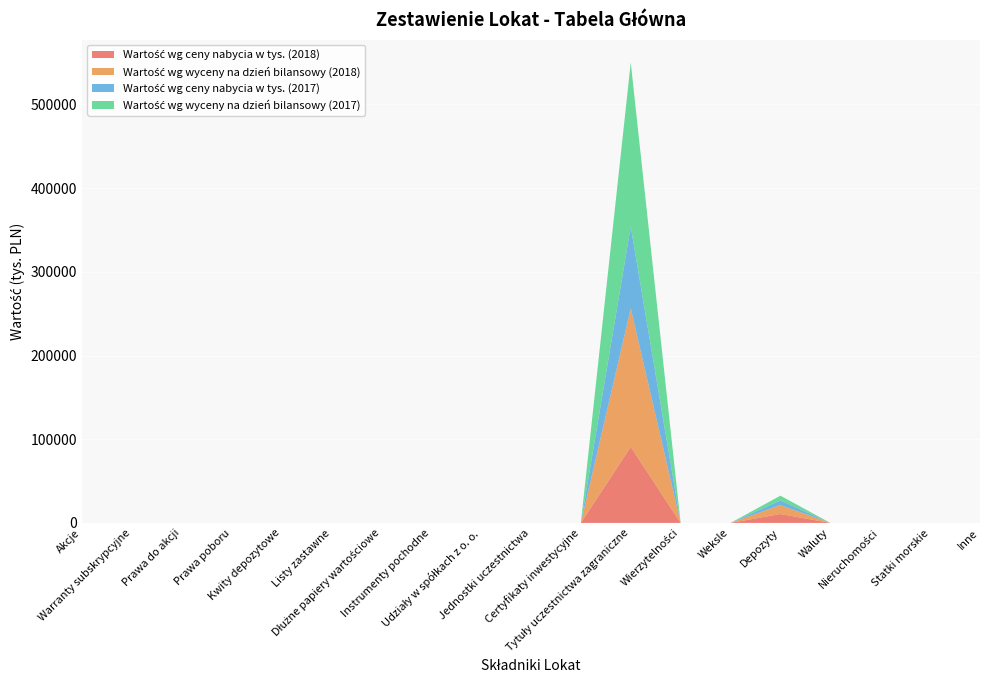

Reading left to right, list all the values displayed in this chart.

Wartość wg ceny nabycia w tys. (2018): Akcje=0	Warranty subskrypcyjne=0	Prawa do akcji=0	Prawa poboru=0	Kwity depozytowe=0	Listy zastawne=0	Dłużne papiery wartościowe=0	Instrumenty pochodne=0	Udziały w spółkach z o. o.=0	Jednostki uczestnictwa=0	Certyfikaty inwestycyjne=0	Tytuły uczestnictwa zagraniczne=90815	Wierzytelności=0	Weksle=0	Depozyty=10644	Waluty=0	Nieruchomości=0	Statki morskie=0	Inne=0
Wartość wg wyceny na dzień bilansowy (2018): Akcje=0	Warranty subskrypcyjne=0	Prawa do akcji=0	Prawa poboru=0	Kwity depozytowe=0	Listy zastawne=0	Dłużne papiery wartościowe=0	Instrumenty pochodne=0	Udziały w spółkach z o. o.=0	Jednostki uczestnictwa=0	Certyfikaty inwestycyjne=0	Tytuły uczestnictwa zagraniczne=165403	Wierzytelności=0	Weksle=0	Depozyty=10644	Waluty=0	Nieruchomości=0	Statki morskie=0	Inne=0
Wartość wg ceny nabycia w tys. (2017): Akcje=0	Warranty subskrypcyjne=0	Prawa do akcji=0	Prawa poboru=0	Kwity depozytowe=0	Listy zastawne=0	Dłużne papiery wartościowe=0	Instrumenty pochodne=0	Udziały w spółkach z o. o.=0	Jednostki uczestnictwa=0	Certyfikaty inwestycyjne=0	Tytuły uczestnictwa zagraniczne=97918	Wierzytelności=0	Weksle=0	Depozyty=5633	Waluty=0	Nieruchomości=0	Statki morskie=0	Inne=0
Wartość wg wyceny na dzień bilansowy (2017): Akcje=0	Warranty subskrypcyjne=0	Prawa do akcji=0	Prawa poboru=0	Kwity depozytowe=0	Listy zastawne=0	Dłużne papiery wartościowe=0	Instrumenty pochodne=0	Udziały w spółkach z o. o.=0	Jednostki uczestnictwa=0	Certyfikaty inwestycyjne=0	Tytuły uczestnictwa zagraniczne=195808	Wierzytelności=0	Weksle=0	Depozyty=5633	Waluty=0	Nieruchomości=0	Statki morskie=0	Inne=0